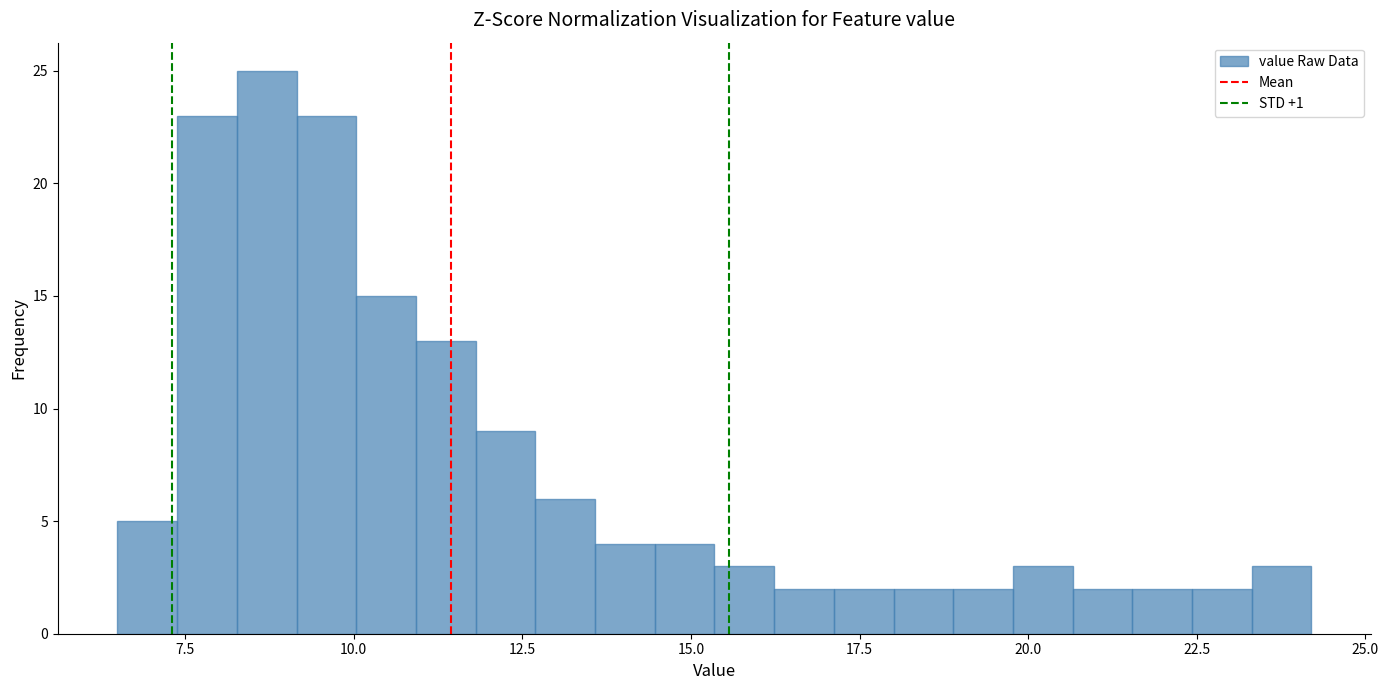

Read against the x-axis, roughly where is the centre of the tallest bar?

8.5